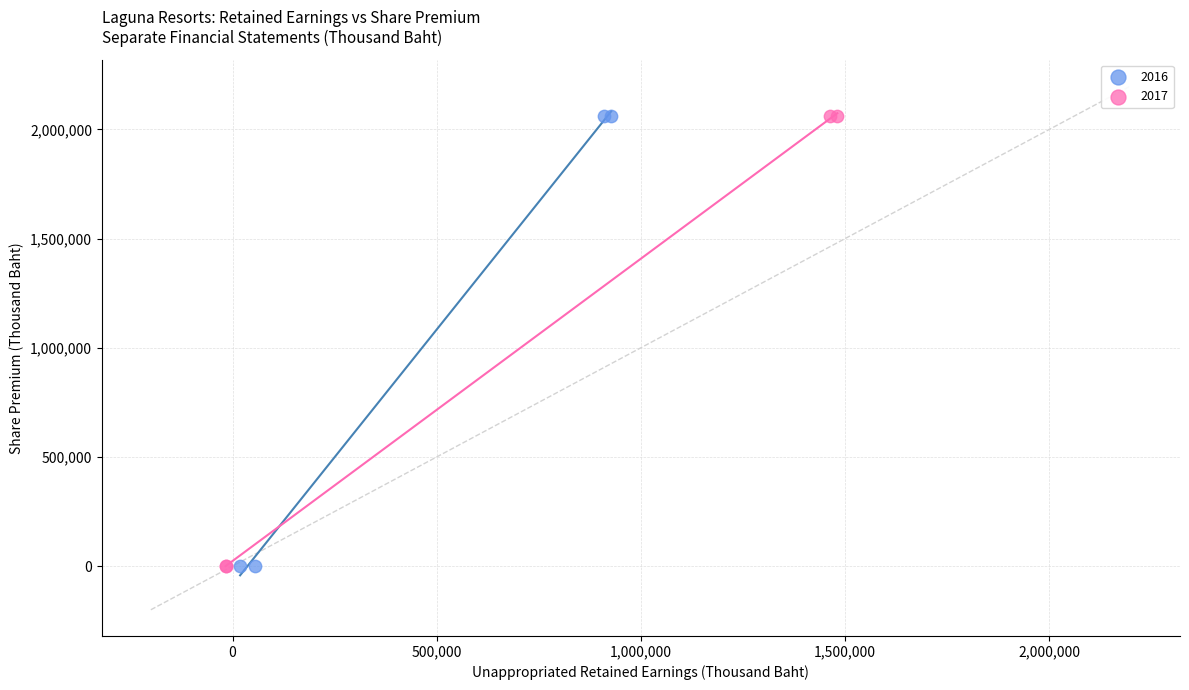

What are all the series names shown in the legend?

2016, 2017